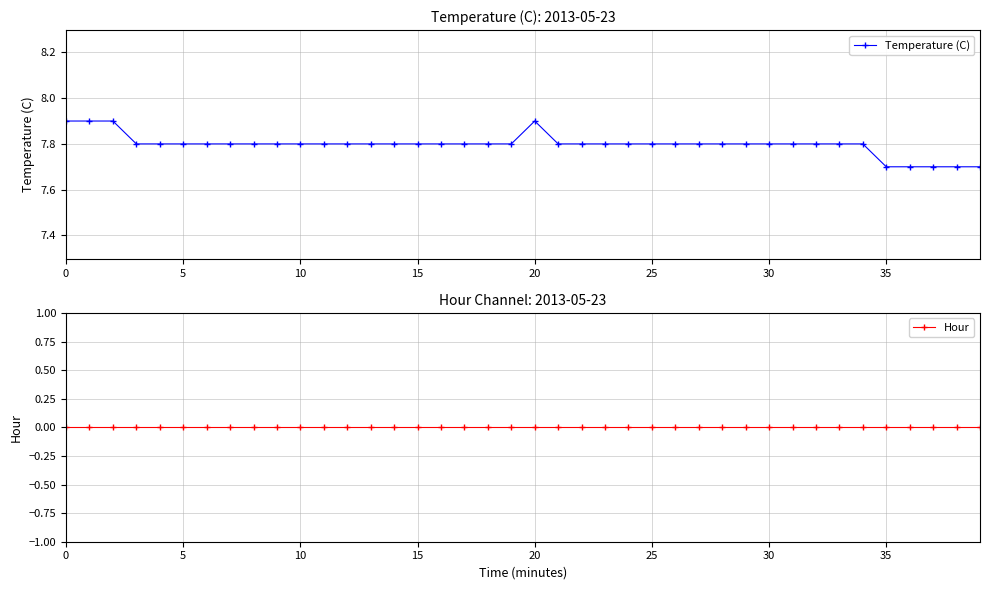

What is the total value across all series at 36?

7.7